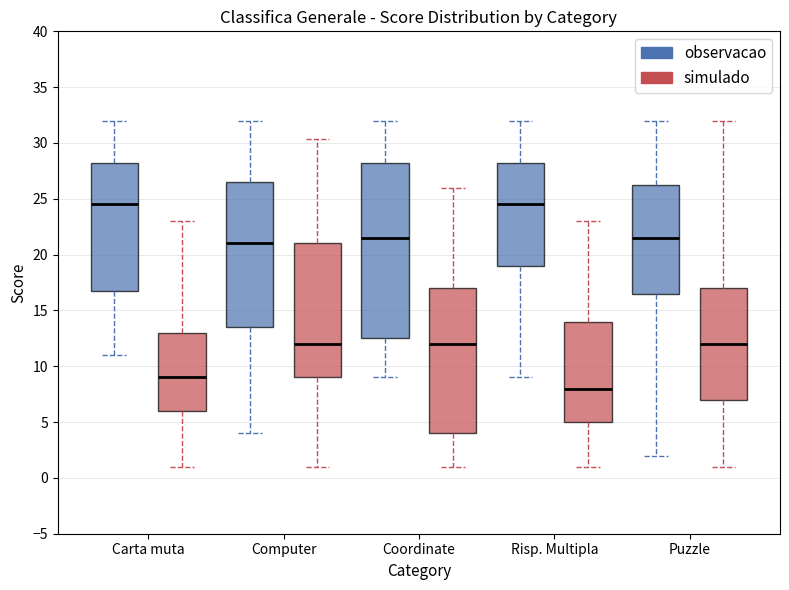

Where does the upper whisker of the box for Puzzle (simulado) end on the y-axis? The values are not printed on the chart, so give them approximately, as read against the axis.

32.0